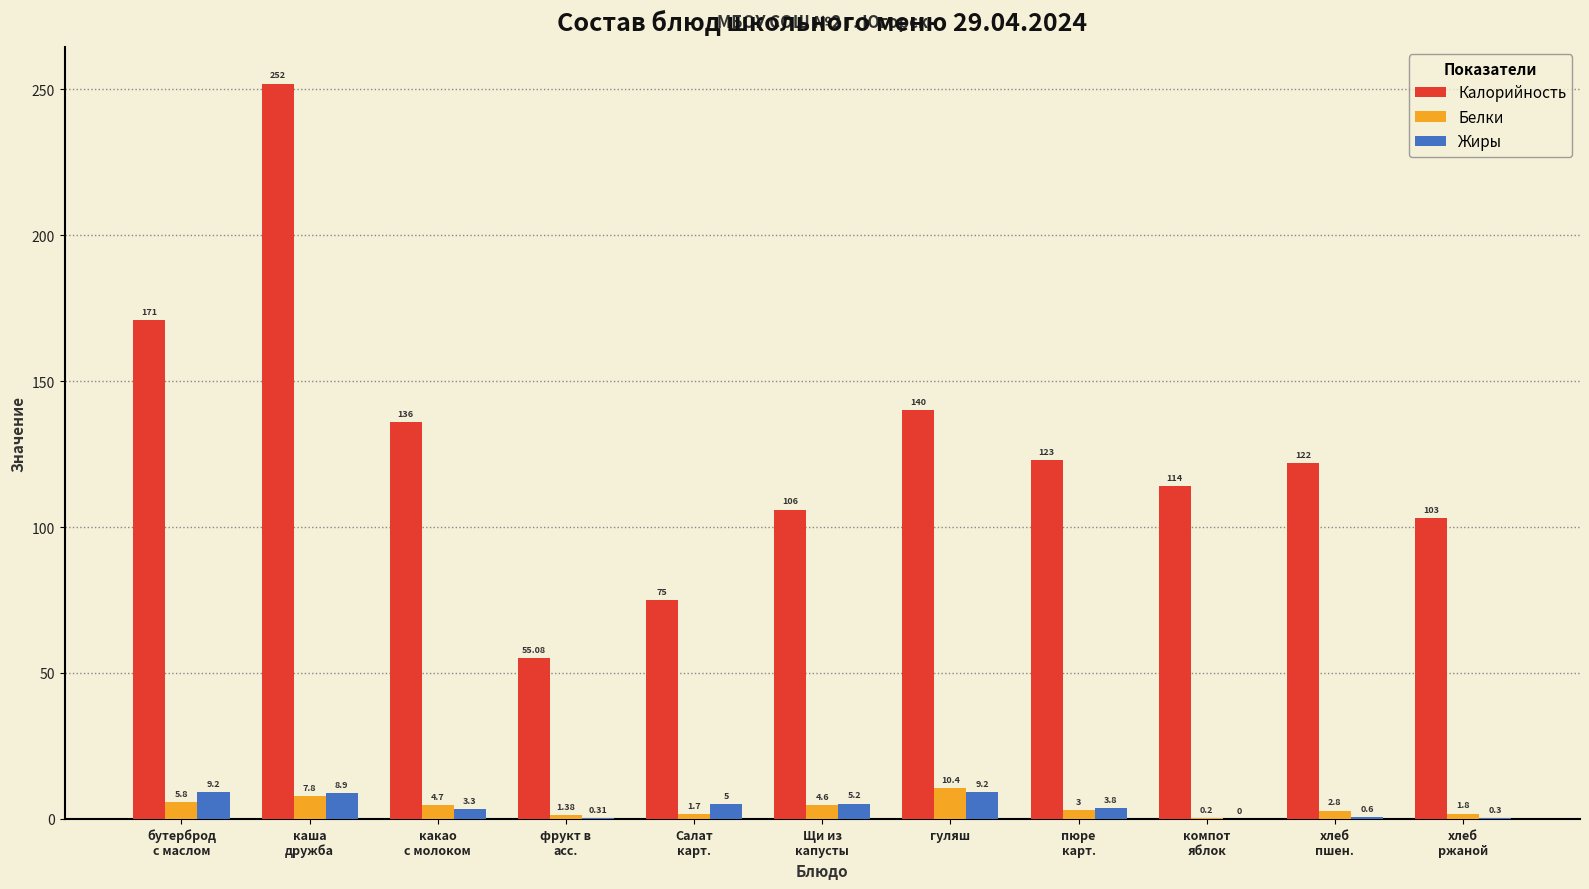

At which label does Белки reach its peak?

гуляш